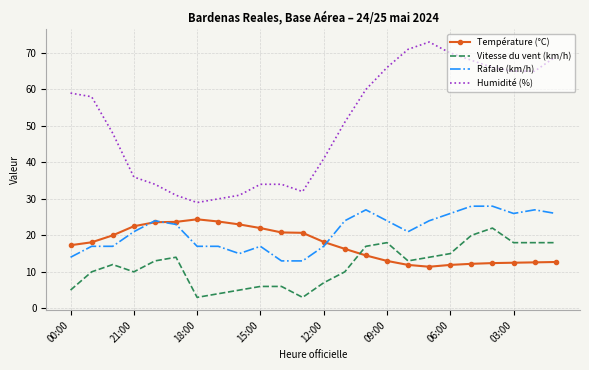

Which series has the widest spread of values?

Humidité (%)